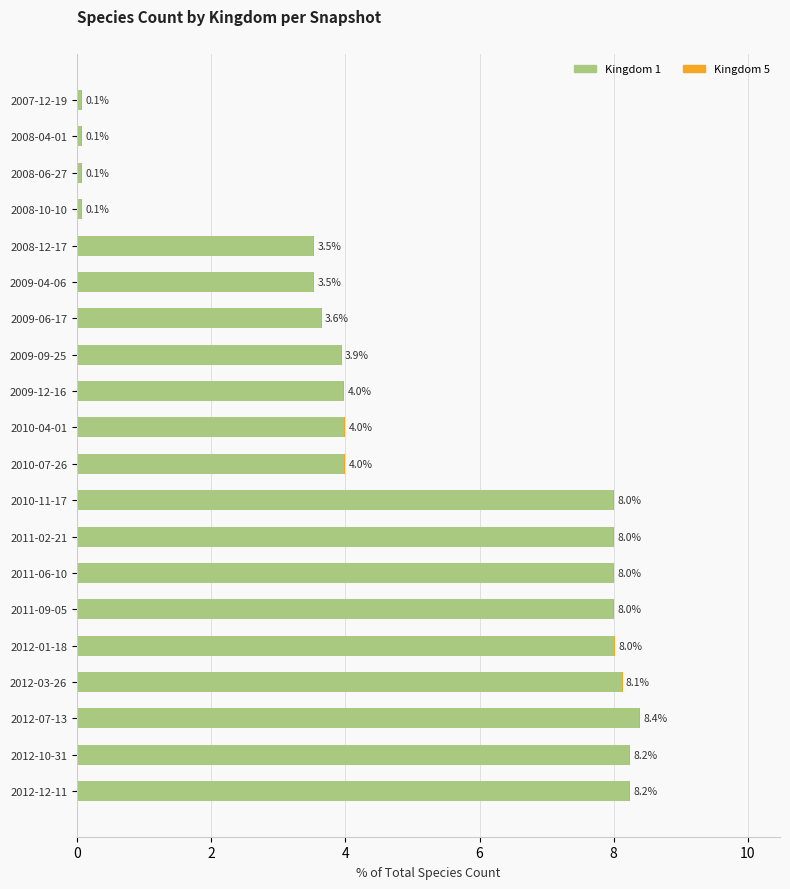

What is the sum of the Kingdom 1 values at 2012-01-18 and 2009-06-17?

11.6